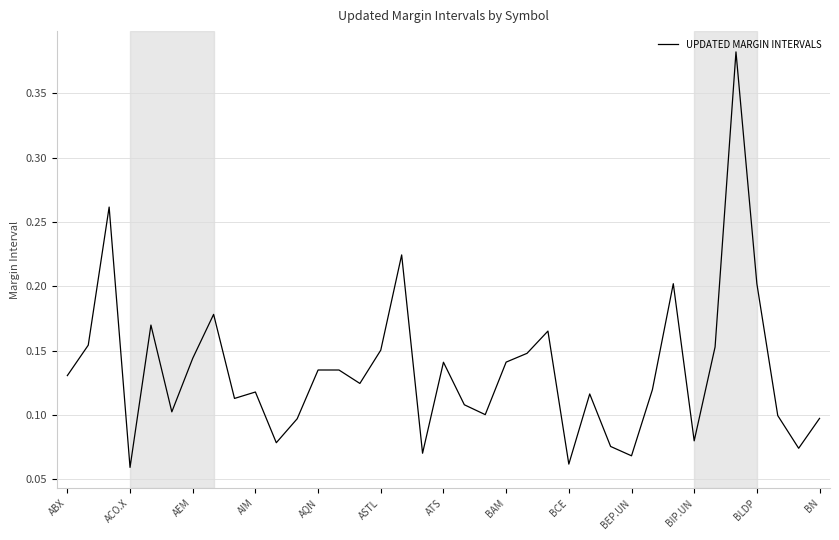

Which has a higher value, AIM or BAM?

BAM